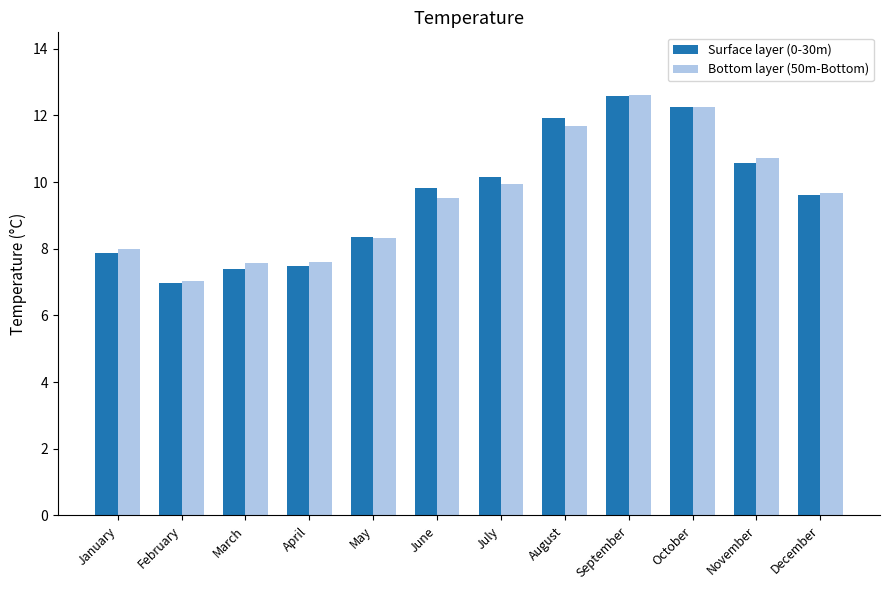

Is it true that Bottom layer (50m-Bottom) equals 9.9 at July?

True